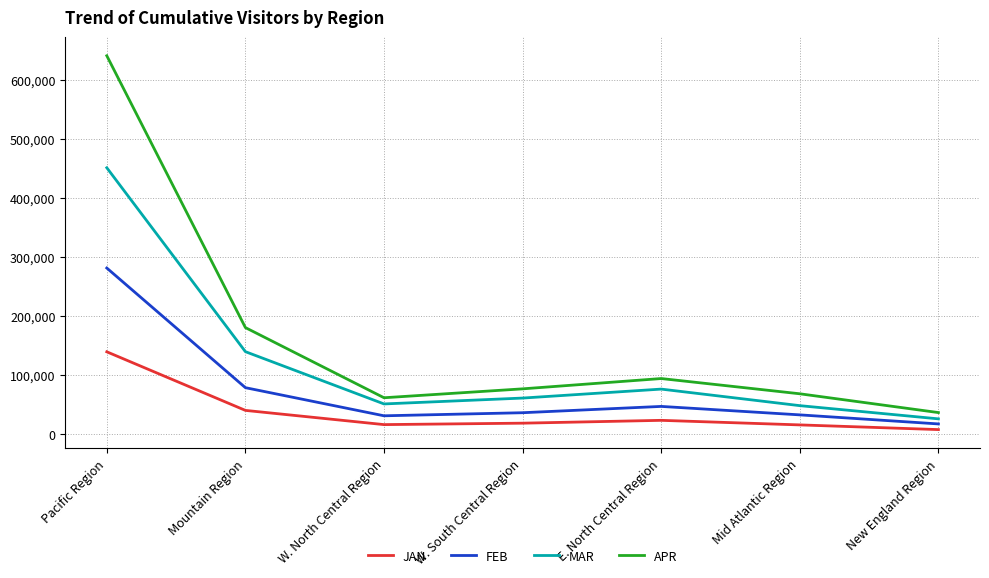

List the series in order of their overall mean, highest first.

APR, MAR, FEB, JAN